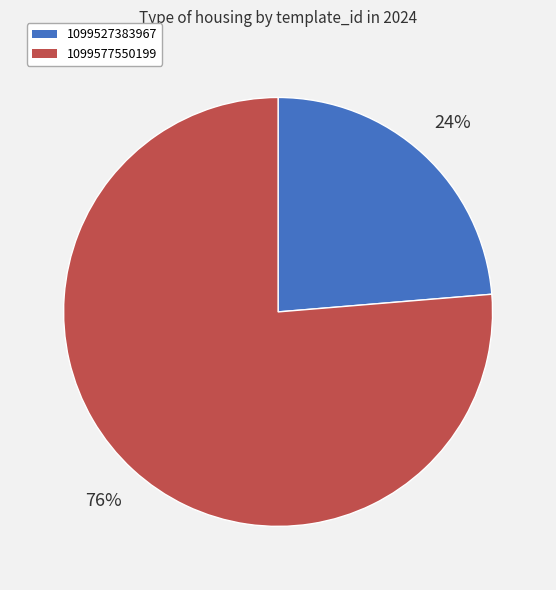

Count the number of slices in the pie.

2